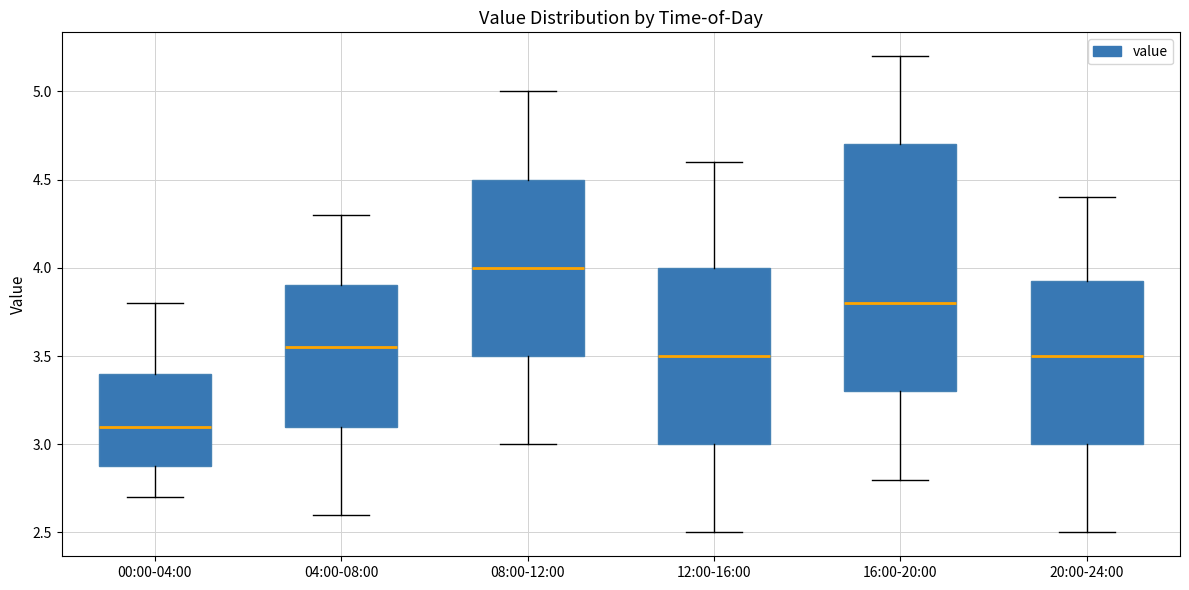

Reading left to right, transcribe this box plot: for each box, give where its median line is, the range the box spans, and where its two whiskers end, as read against the y-axis. The values are not printed on the chart, so give them approximately, as read against the axis.

00:00-04:00: median 3.10, box 2.90 to 3.40, whiskers 2.70 to 3.80
04:00-08:00: median 3.55, box 3.10 to 3.90, whiskers 2.60 to 4.30
08:00-12:00: median 4.00, box 3.50 to 4.50, whiskers 3.00 to 5.00
12:00-16:00: median 3.50, box 3.00 to 4.00, whiskers 2.50 to 4.60
16:00-20:00: median 3.80, box 3.30 to 4.70, whiskers 2.80 to 5.20
20:00-24:00: median 3.50, box 3.00 to 3.95, whiskers 2.50 to 4.40